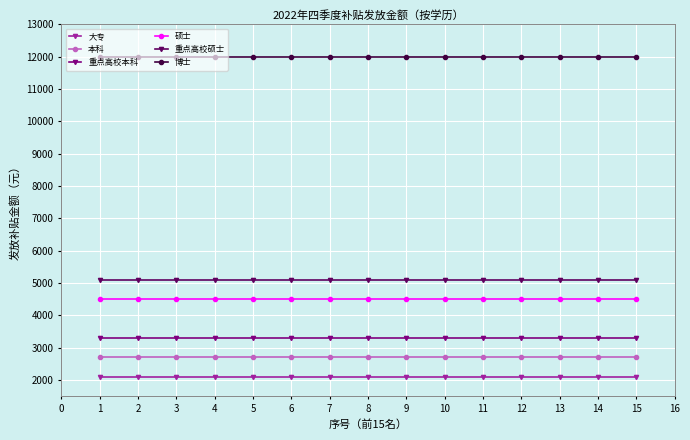

What is the value of the 本科 point at the 1st from the left?

2700